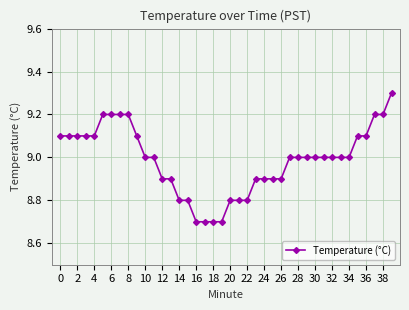

What is the greatest value displayed?

9.3